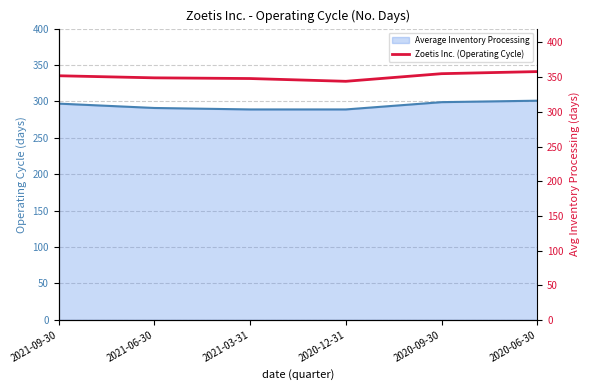

What is the greatest value displayed?

358